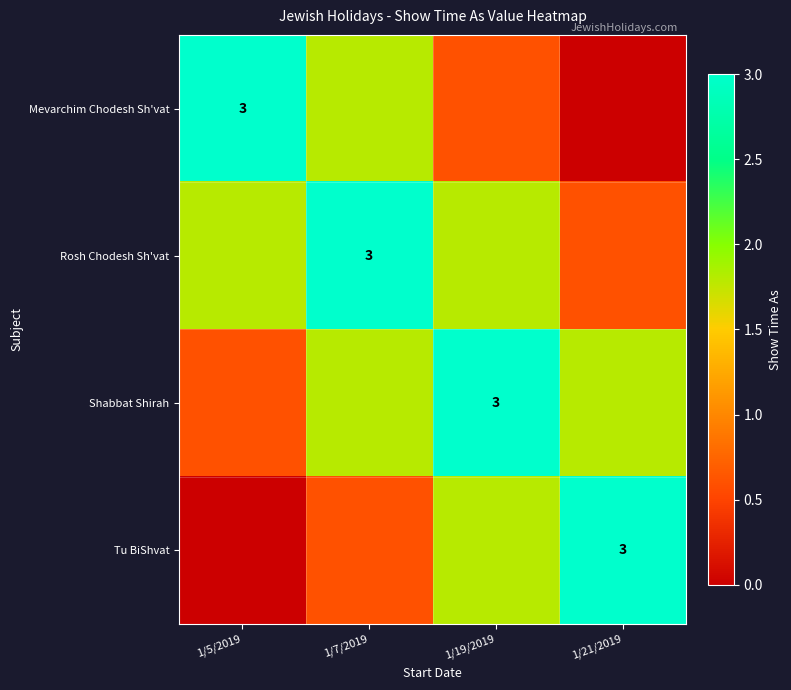

True or false: Tu BiShvat has a value of 0.9 at 1/7/2019.

False